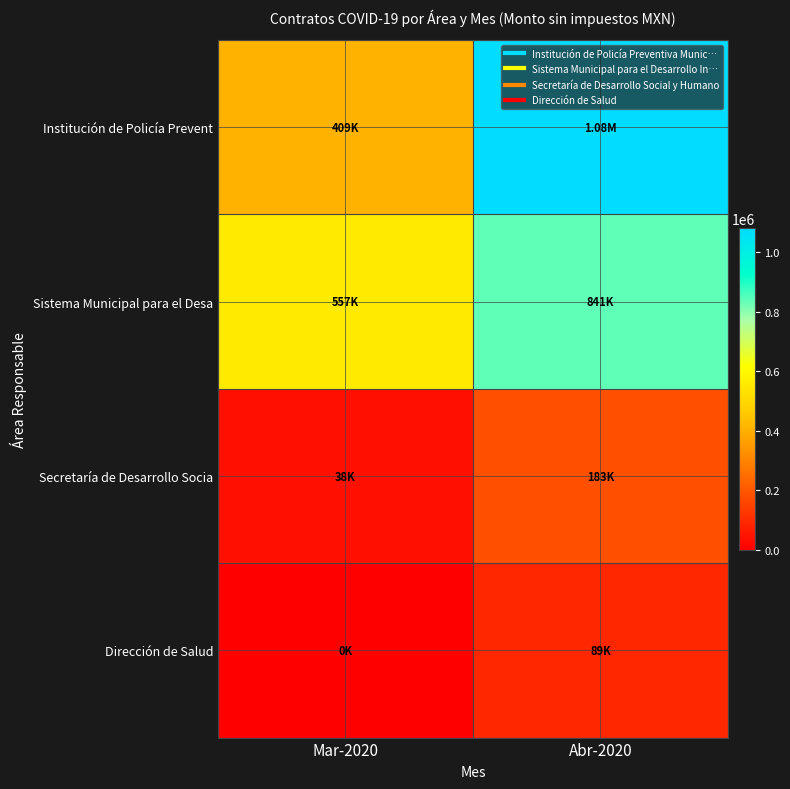

At which category is the sum across all series the highest?

Abr-2020